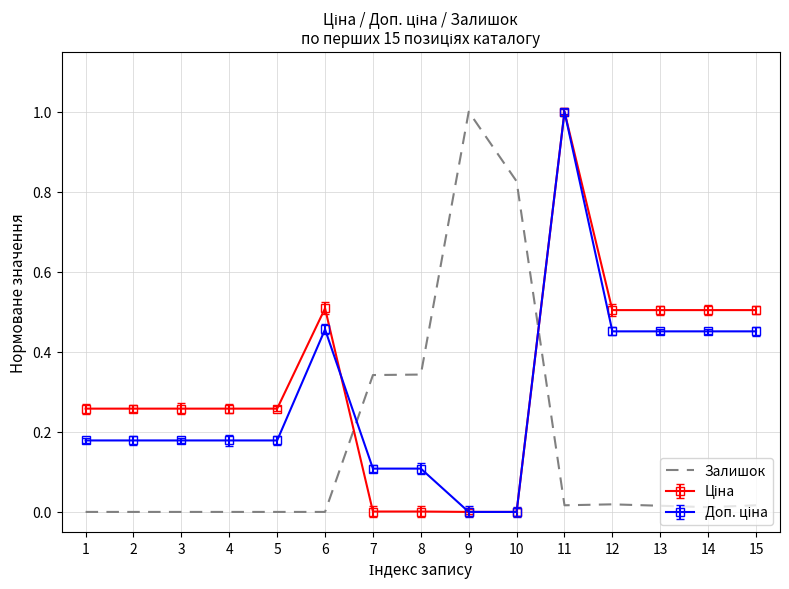

At which category is the sum across all series the highest?

11